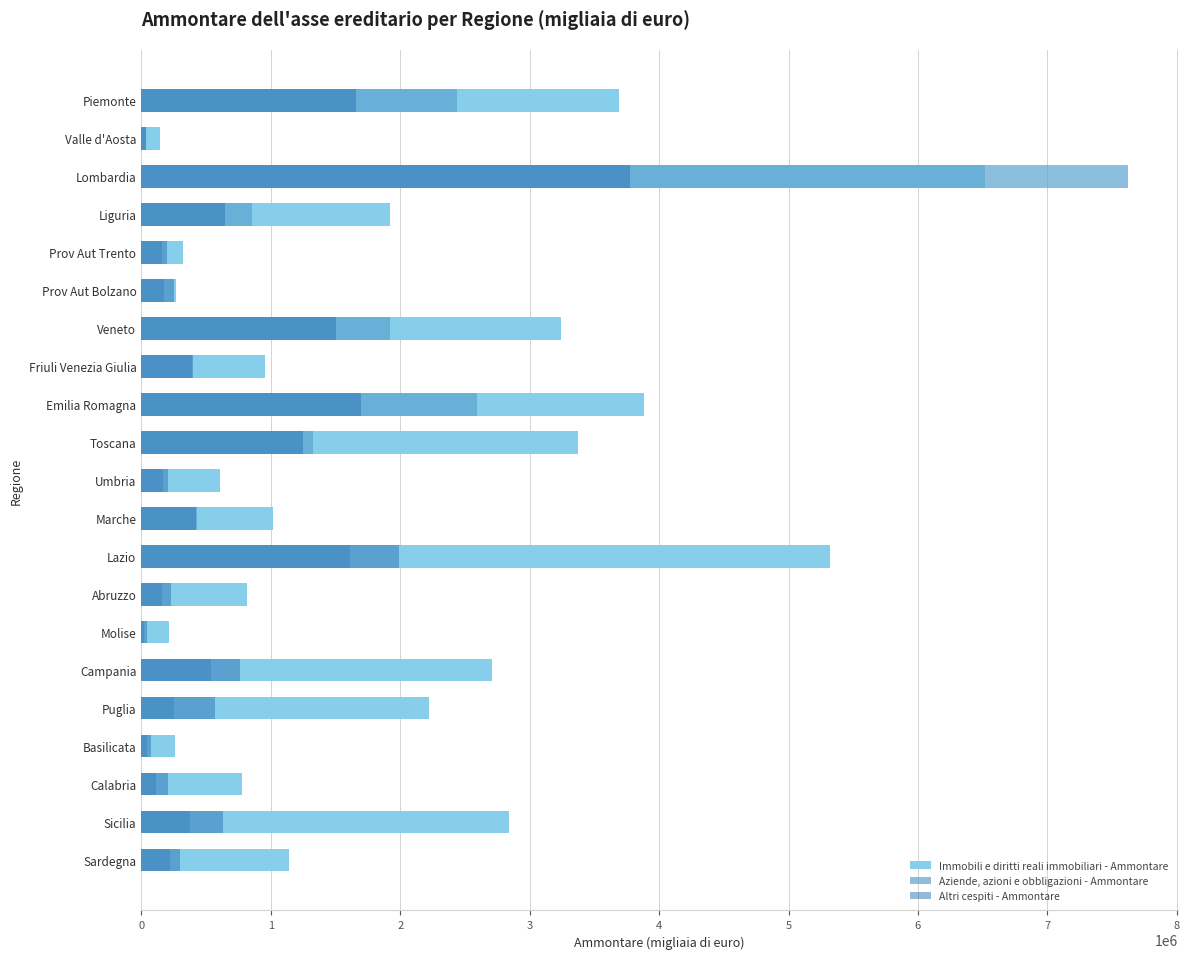

Reading left to right, transcribe all the data shown in this chart.

Immobili e diritti reali immobiliari - Ammontare: 3693115	142330	6514198	1917747	320051	269481	3241138	958147	3886846	3373168	604650	1016006	5324192	817087	213294	2705701	2223540	256576	779049	2838919	1139168
Aziende, azioni e obbligazioni - Ammontare: 2442727	39685	7625668	852794	160291	171677	1917578	389521	2590311	1327585	170434	432038	1612369	162823	21509	534910	256509	43757	112295	372475	218436
Altri cespiti - Ammontare: 1660715	35800	3773708	650049	198243	250729	1501555	397706	1698066	1246439	208673	419374	1990262	230129	45505	764875	565695	77152	205276	632772	302307